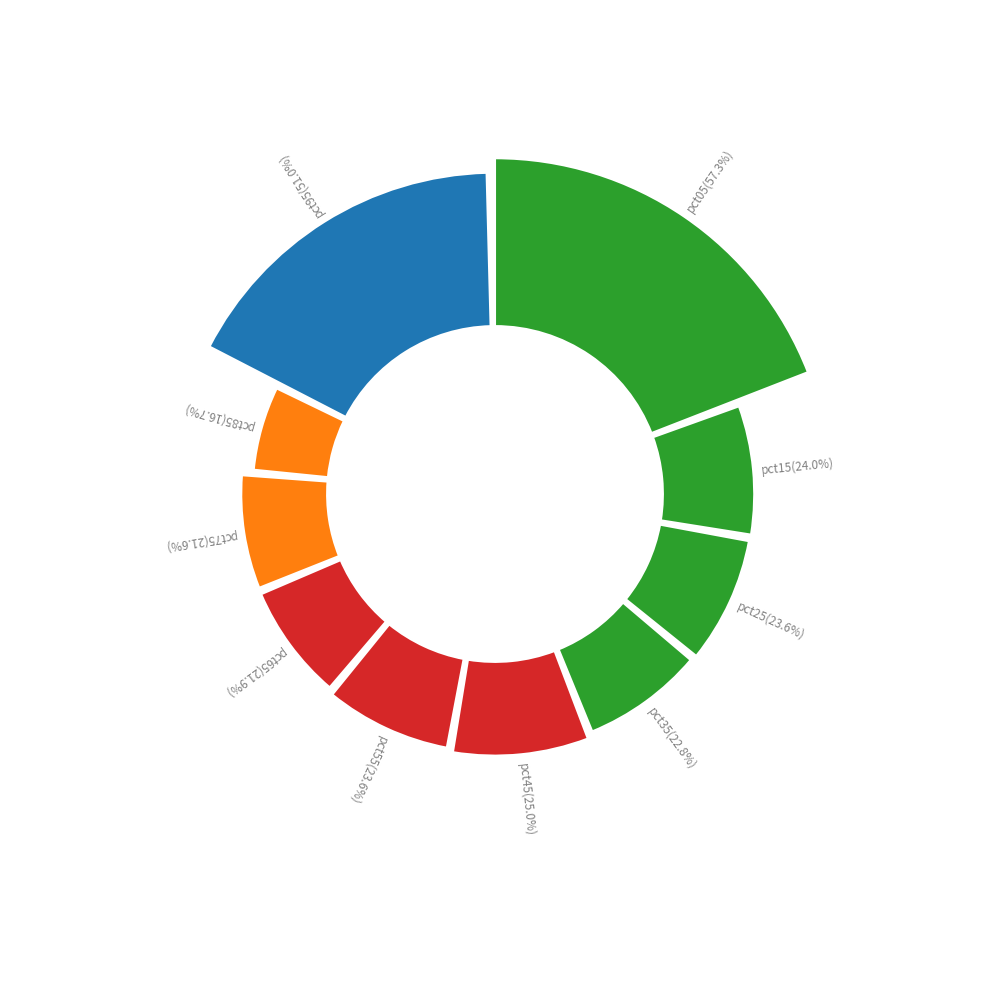

Rank the categories by value from lowest to highest.

pct85, pct75, pct65, pct35, pct55, pct25, pct15, pct45, pct95, pct05